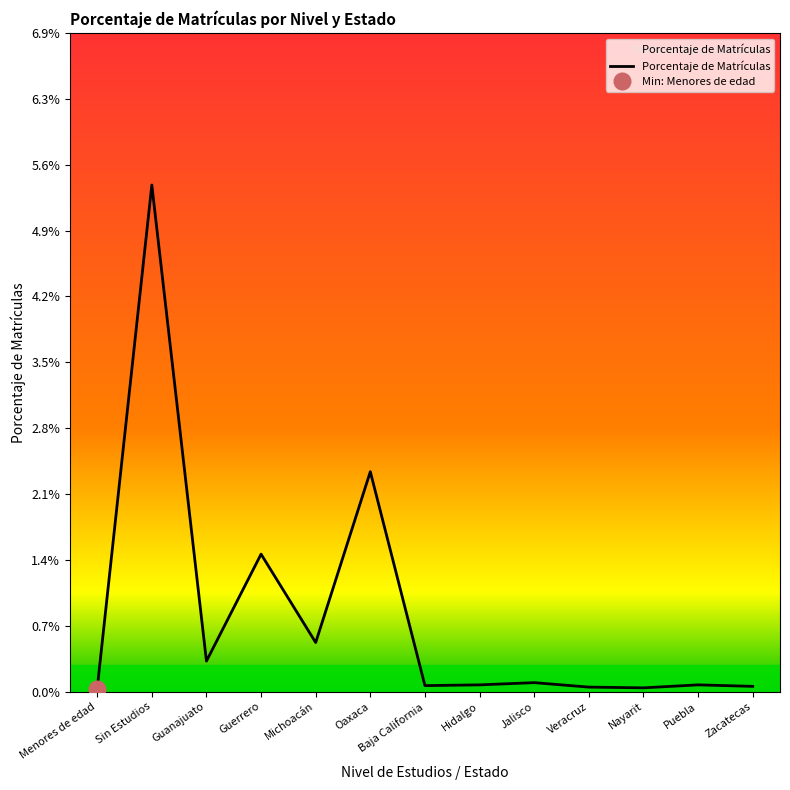

Does the chart have visible grid lines?

No